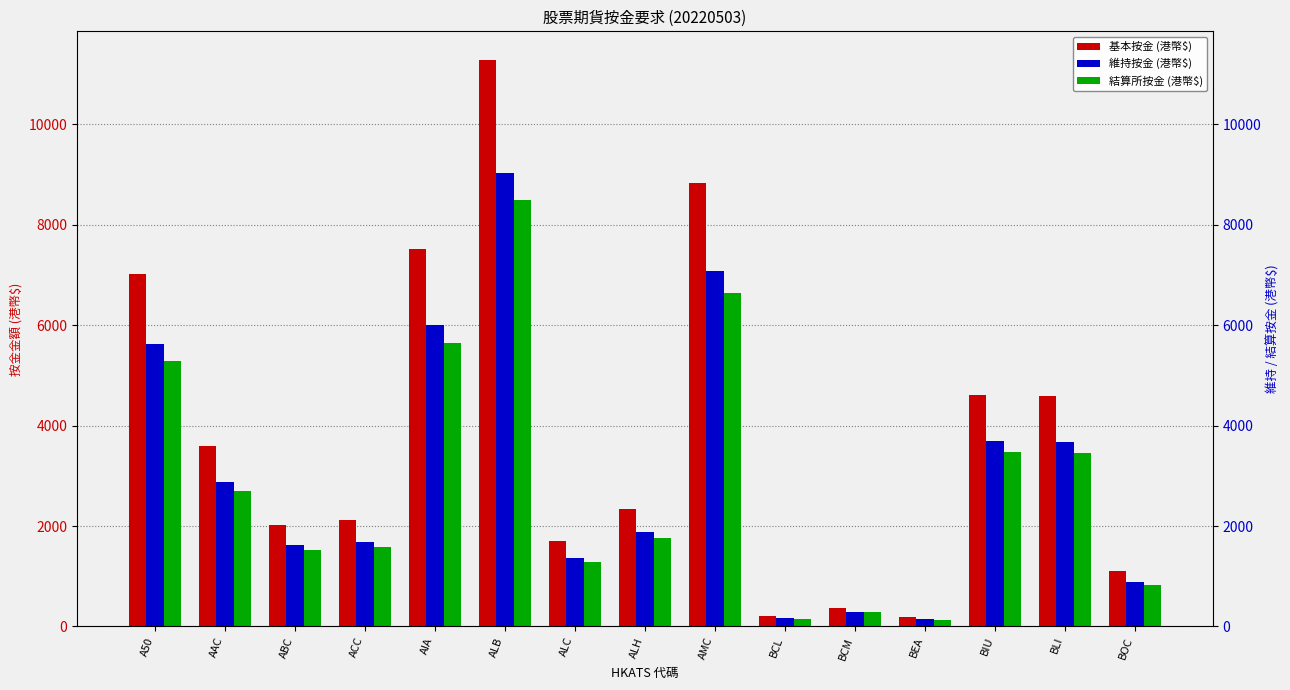

At which label does 維持按金 (港幣$) first exceed 1872?

A50